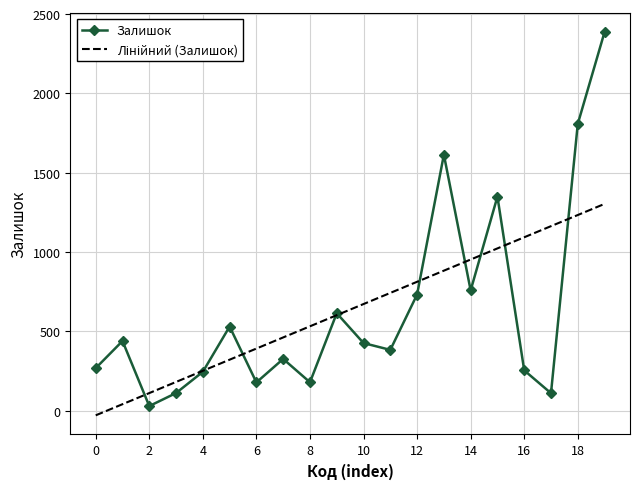

Which series has the largest range (max minus min)?

Залишок